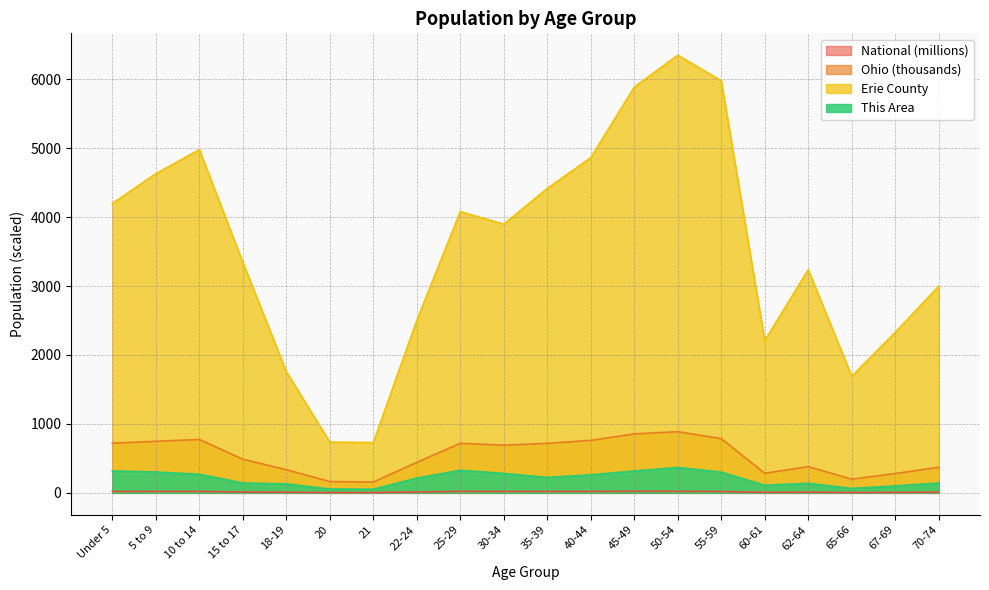

True or false: This Area has more than 2 points higher than both neighbors.

True